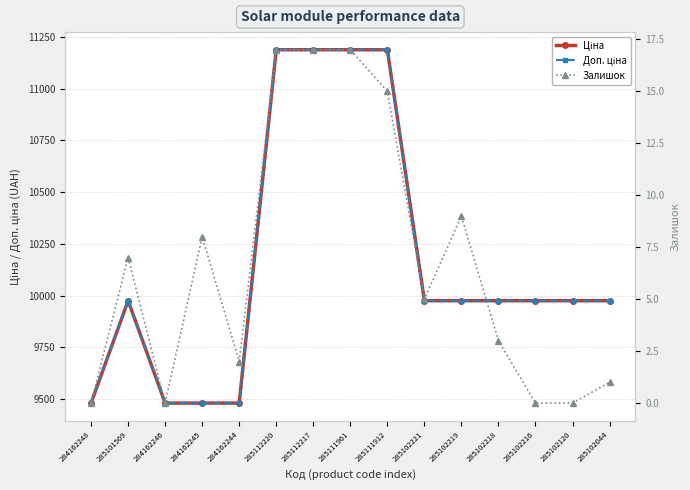

Does the chart display data point markers on the line(s)?

Yes